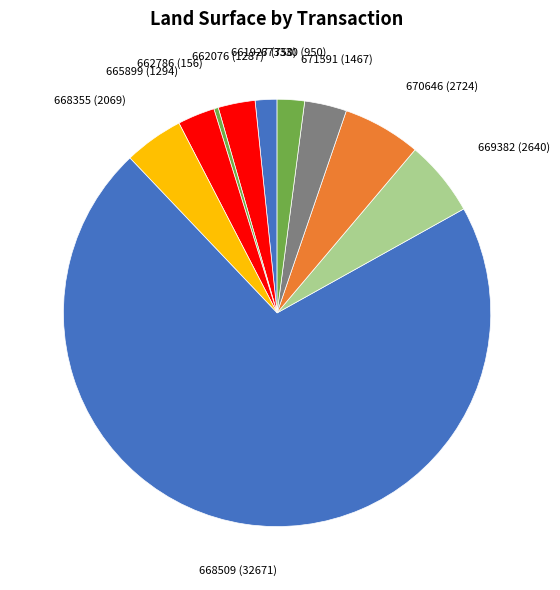

The 665899 slice represents 3% of the pie. True or false?

True